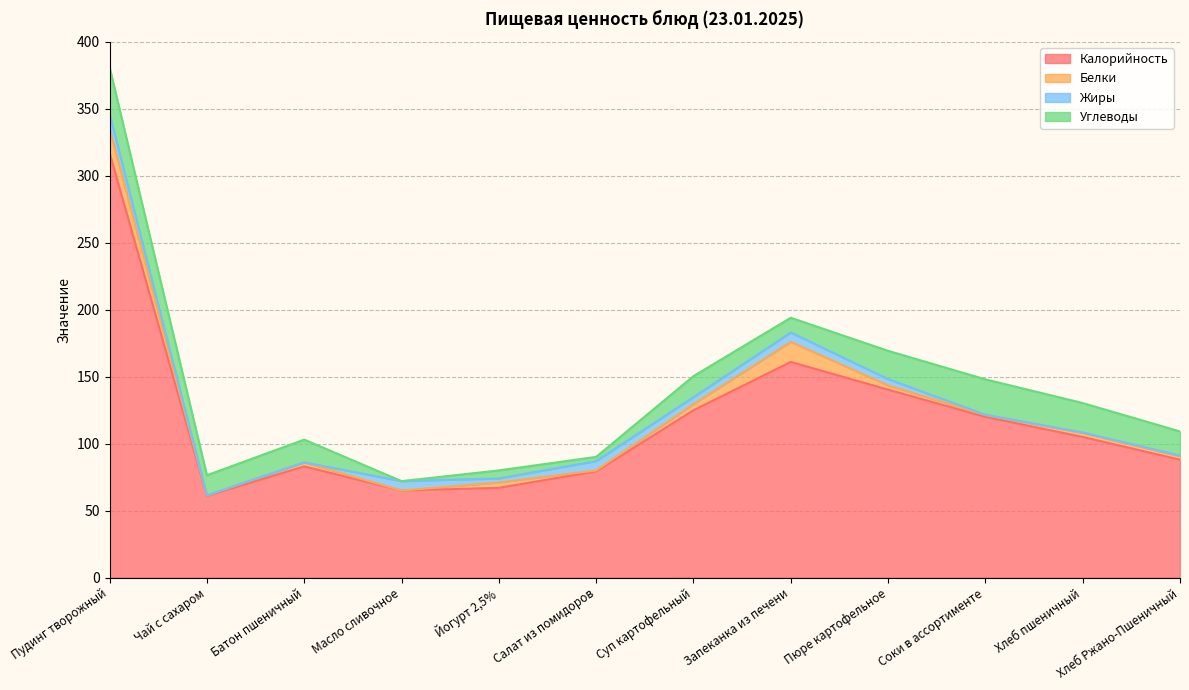

Rank the series at Хлеб пшеничный from highest to lowest value.

Калорийность, Углеводы, Белки, Жиры